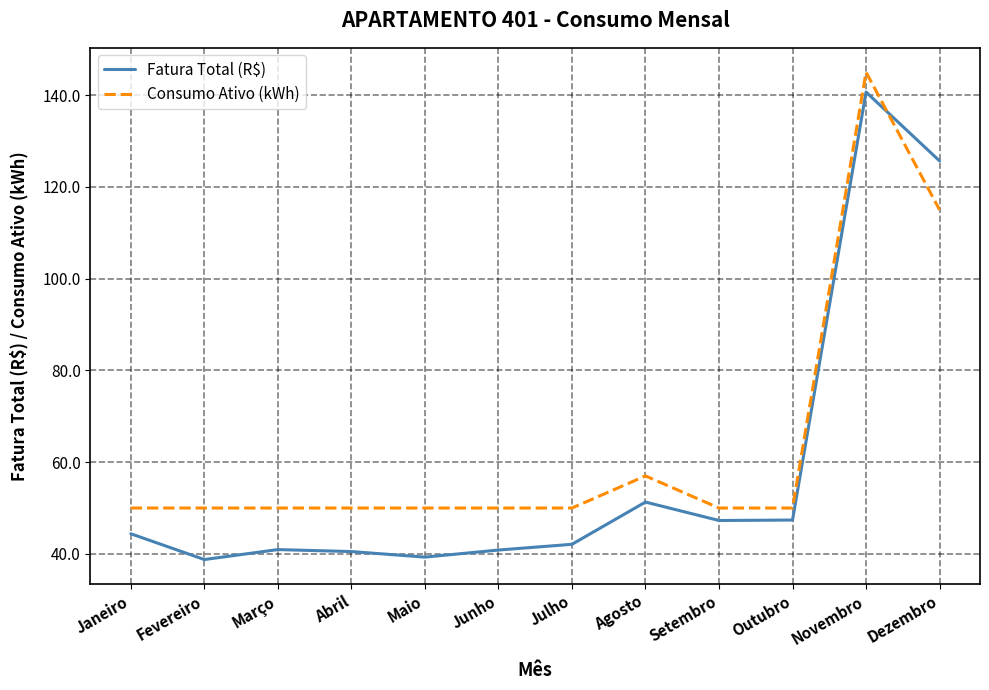

What is the spread (max minus min) of values at Junho?

9.2